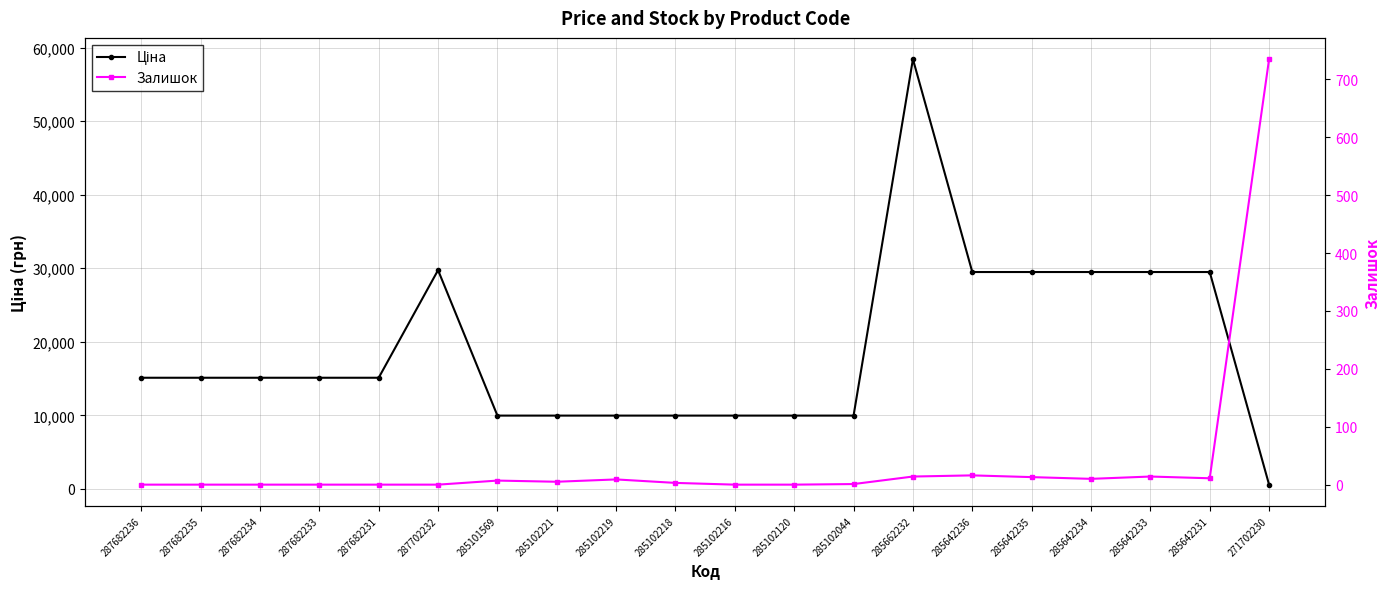

Between 285642234 and 285102216, which is larger?

285642234